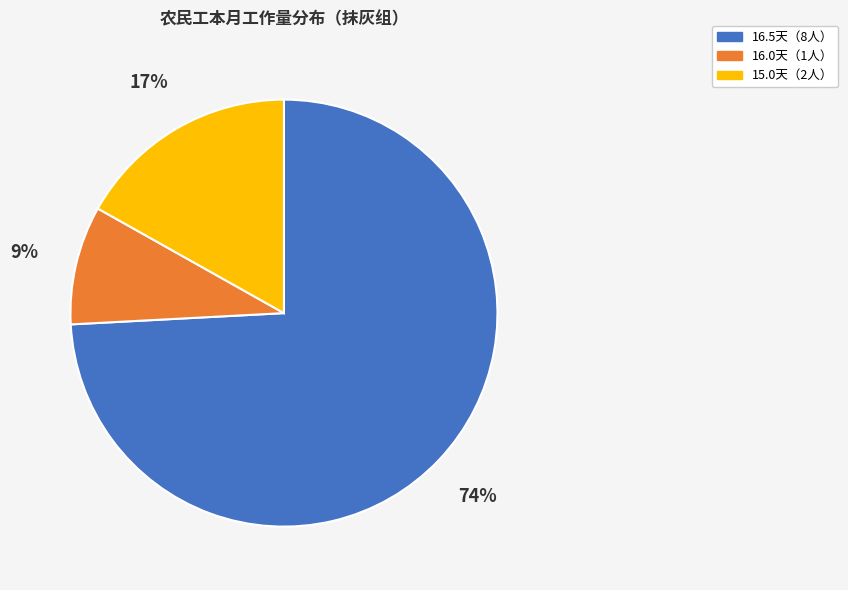

True or false: 16.5天（8人） accounts for 59% of the total.

False